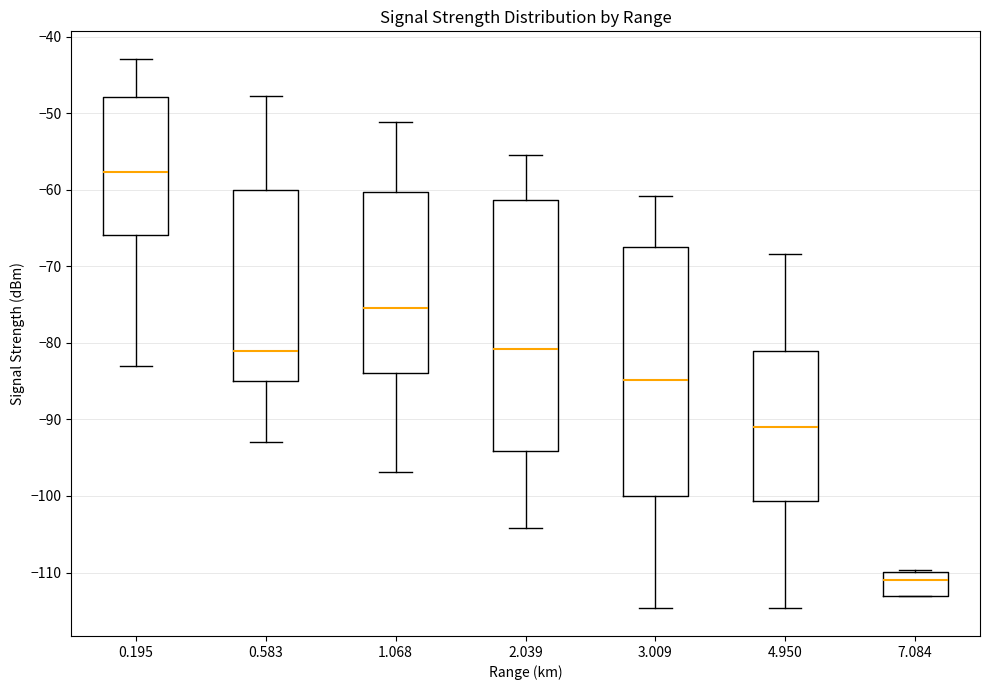

Where is the lower edge of the box at x = 1.068 on the y-axis? The values are not printed on the chart, so give them approximately, as read against the axis.

-84